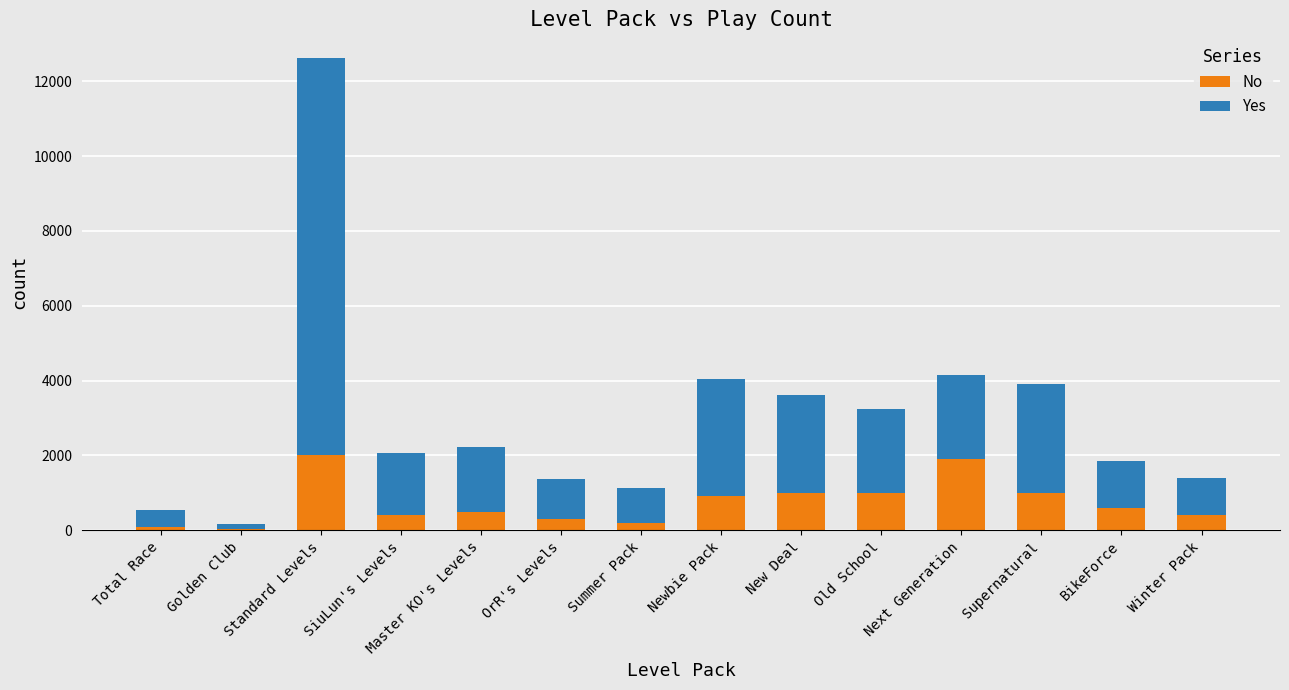

What is the average value of the No series?

738